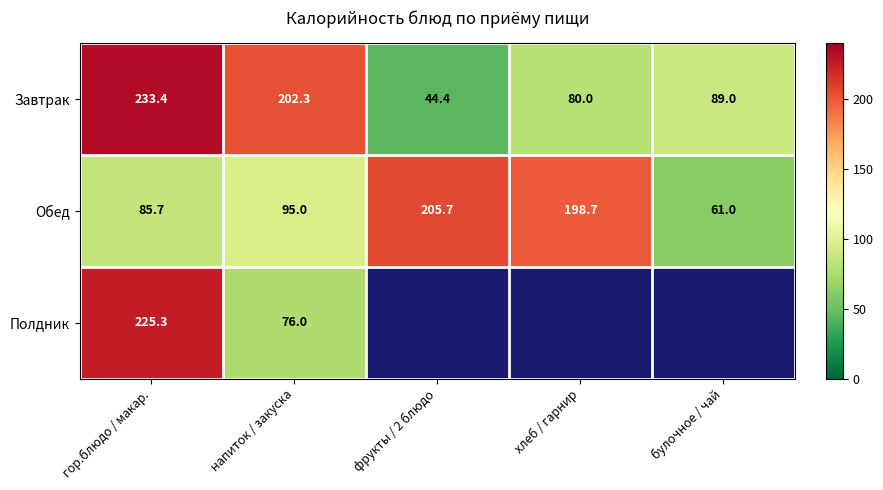

At which category does the chart reach its minimum across all series?

фрукты / 2 блюдо